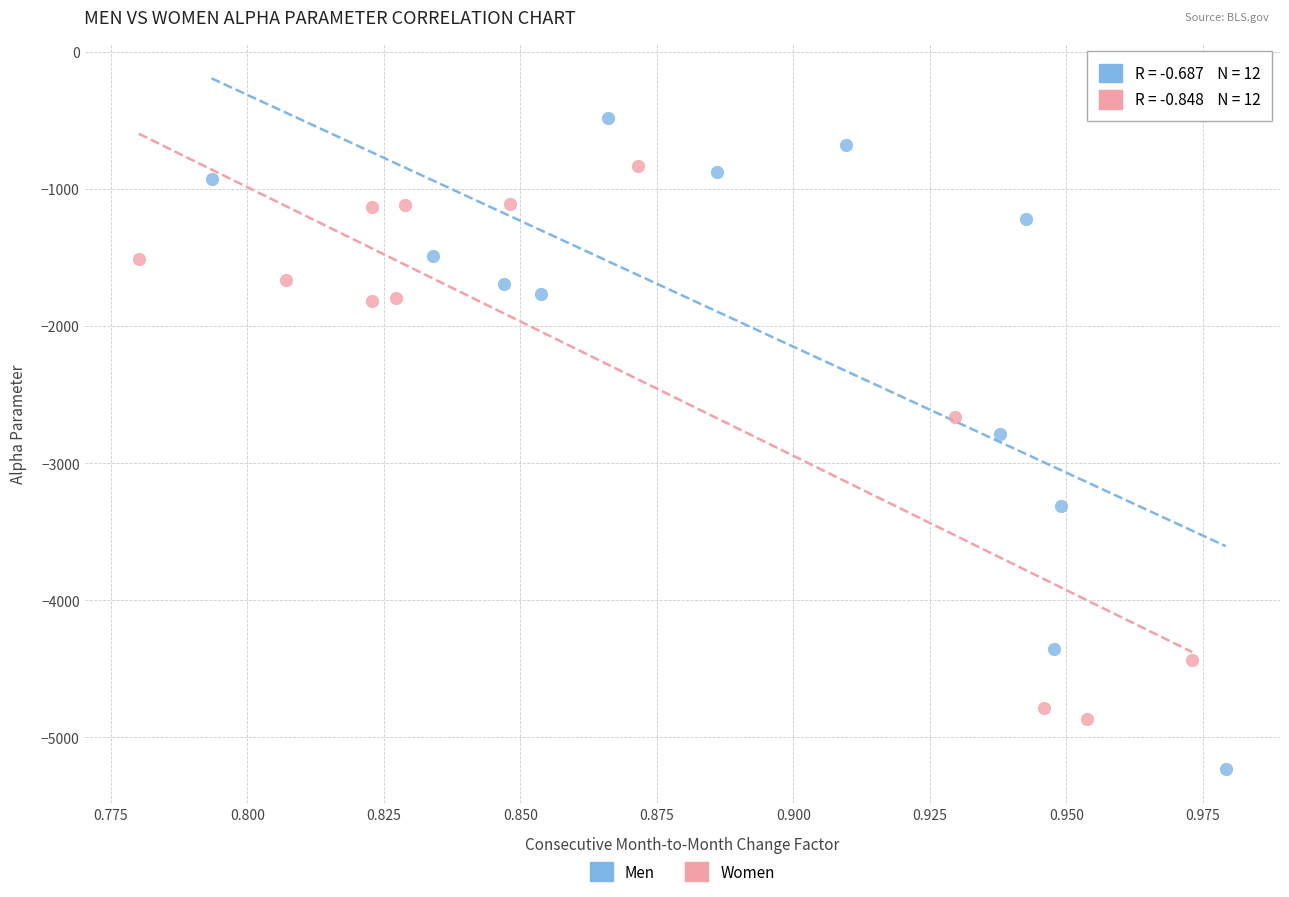

Which series contains the highest Y value?

Men